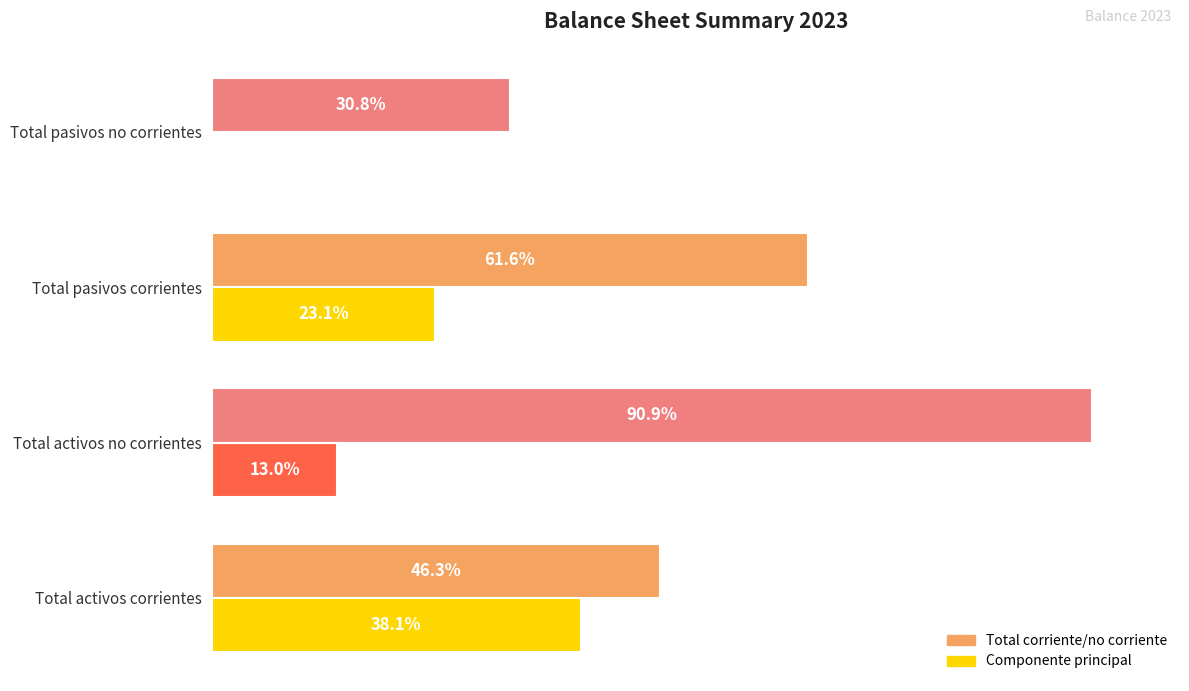

Count the number of data series in this chart.

2